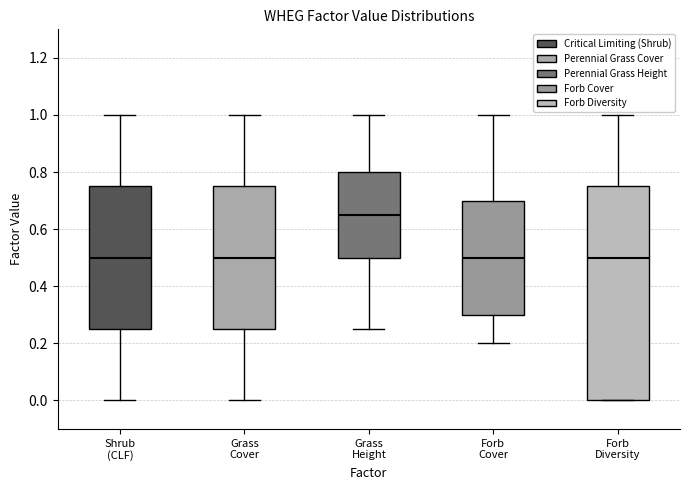

Reading left to right, read every box against the y-axis: the position of its median line, the range the box covers, and the ends of its whiskers. The values are not printed on the chart, so give them approximately, as read against the axis.

Shrub (CLF): median 0.50, box 0.26 to 0.76, whiskers 0.00 to 1.00
Grass Cover: median 0.50, box 0.26 to 0.76, whiskers 0.00 to 1.00
Grass Height: median 0.66, box 0.50 to 0.80, whiskers 0.26 to 1.00
Forb Cover: median 0.50, box 0.30 to 0.70, whiskers 0.20 to 1.00
Forb Diversity: median 0.50, box 0.00 to 0.76, whiskers 0.00 to 1.00